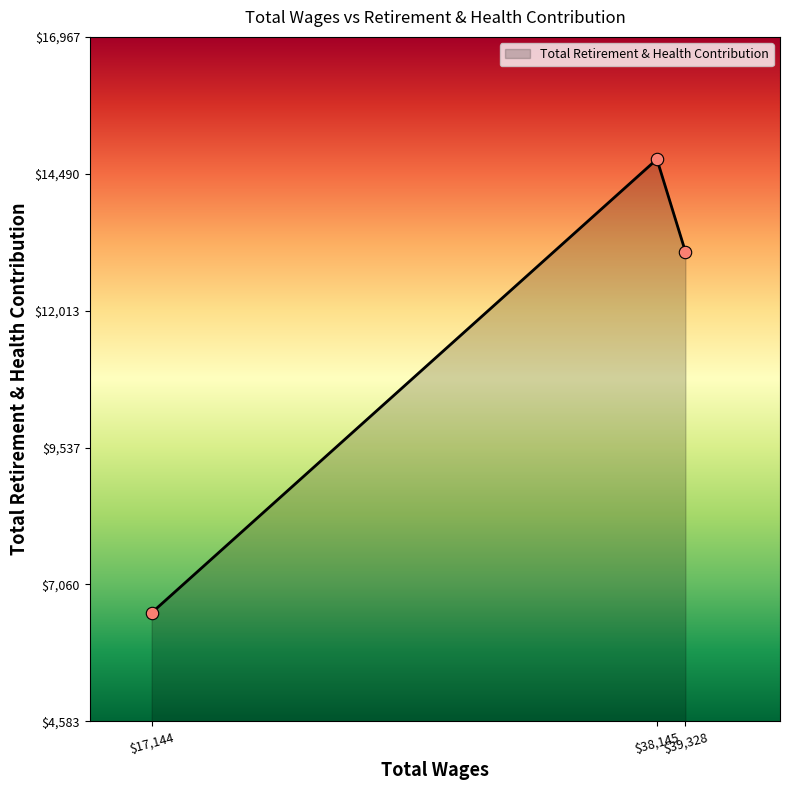

What is the minimum value shown in the chart?

6548